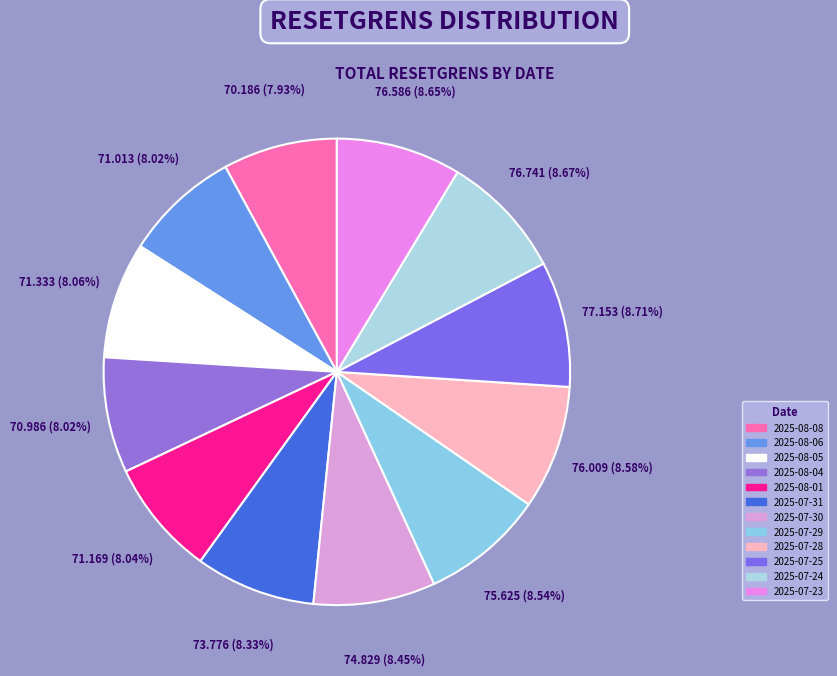

What percentage is the 2025-07-30 slice, to the nearest percent?

8%